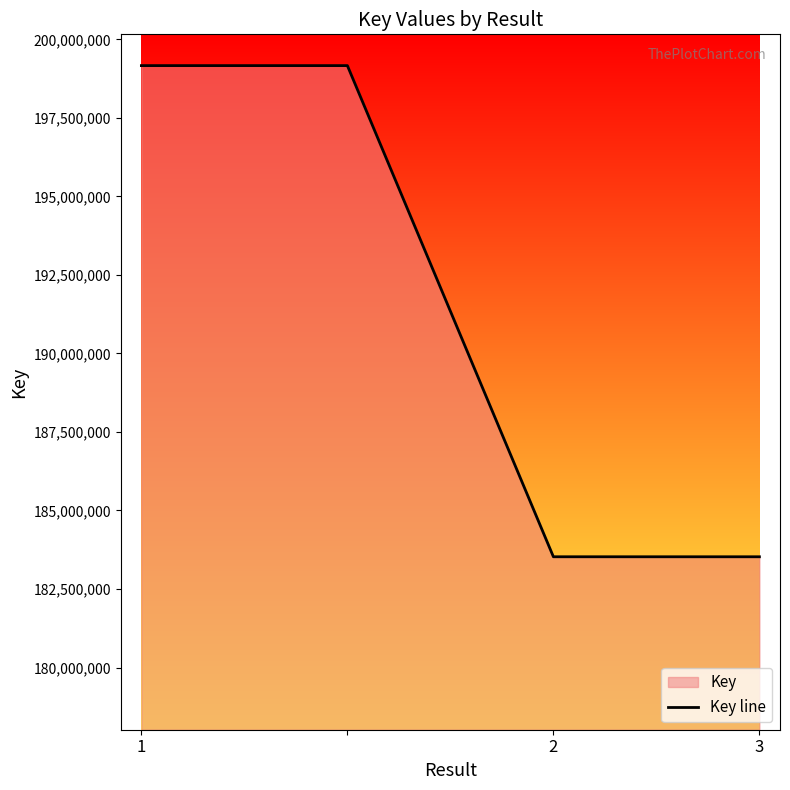

Is it true that the value at 2 is 313076386?

False